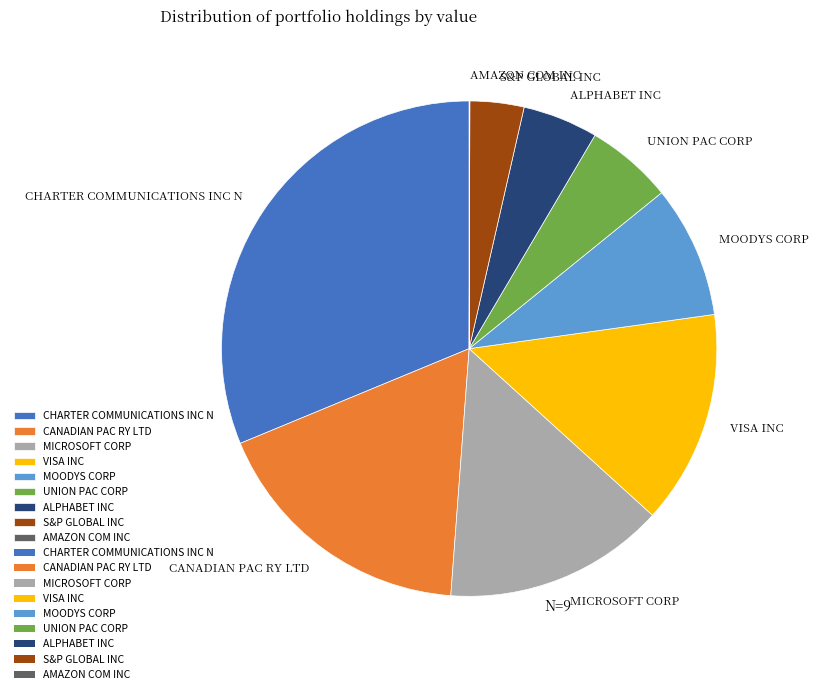

Is it true that MOODYS CORP is 23% of the pie?

False